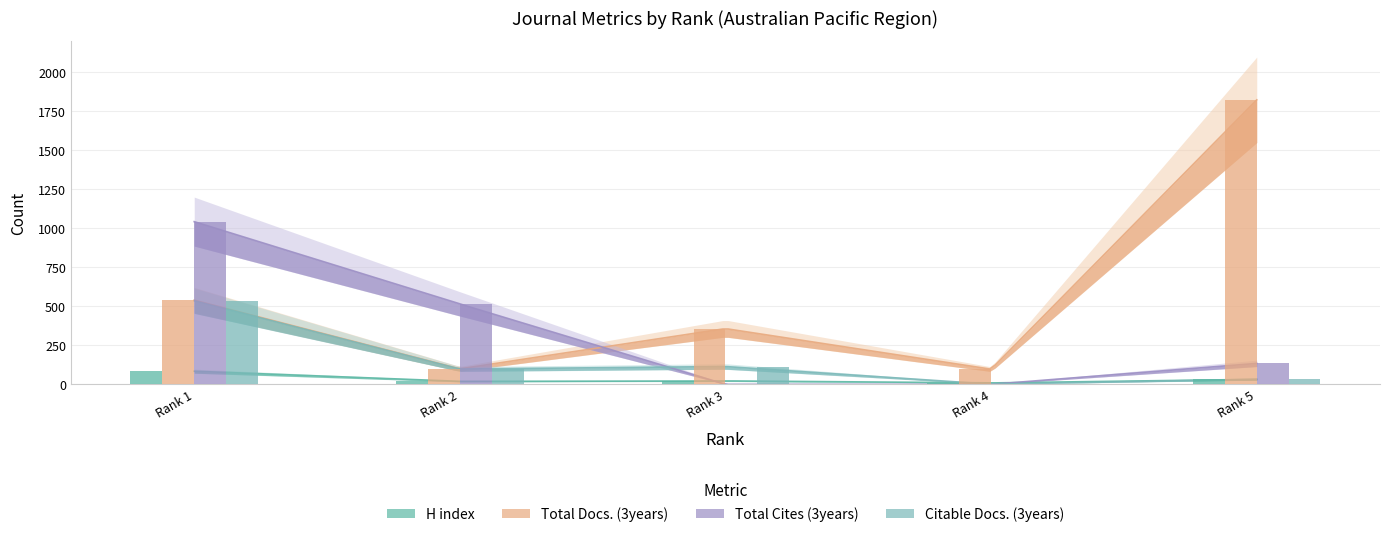

At which label is Total Cites (3years) closest to 521?

Rank 2